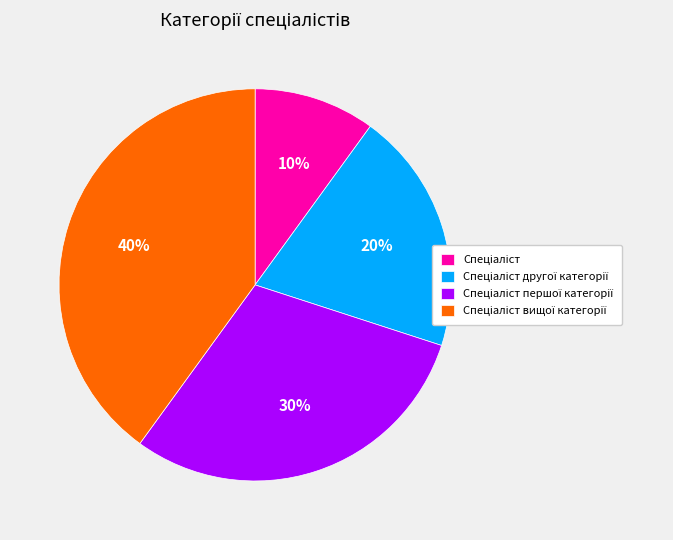

To the nearest percent, what is the average slice percentage?

25%